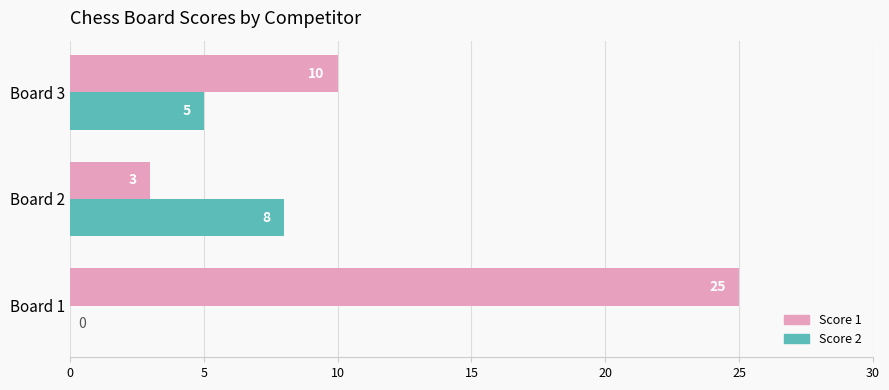

True or false: Score 2 has a value of 12 at Board 2.

False